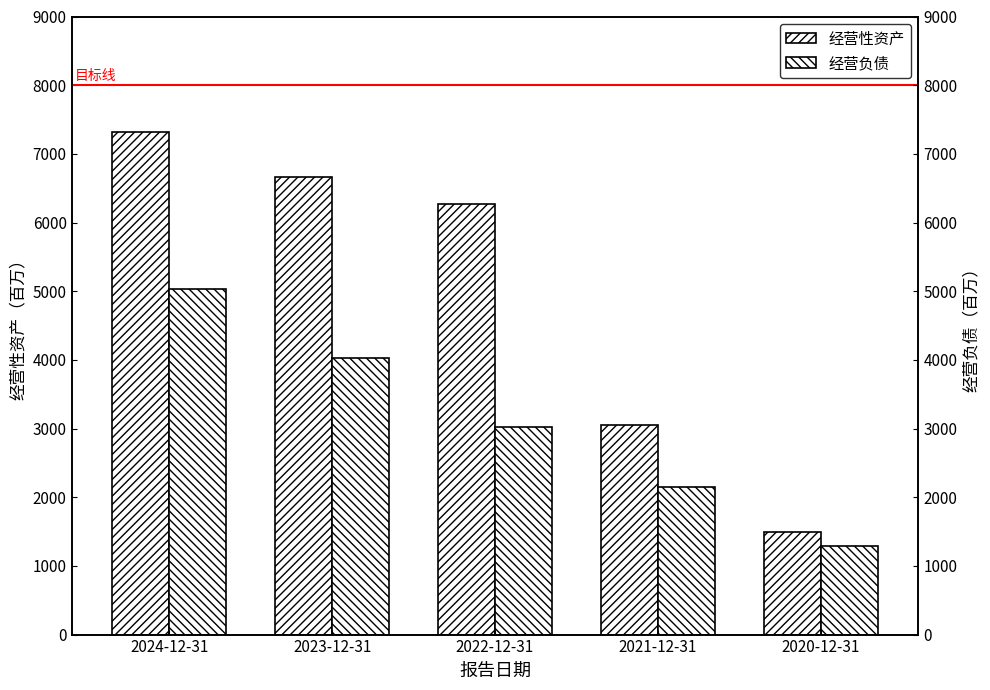

What is the greatest value displayed?

7314